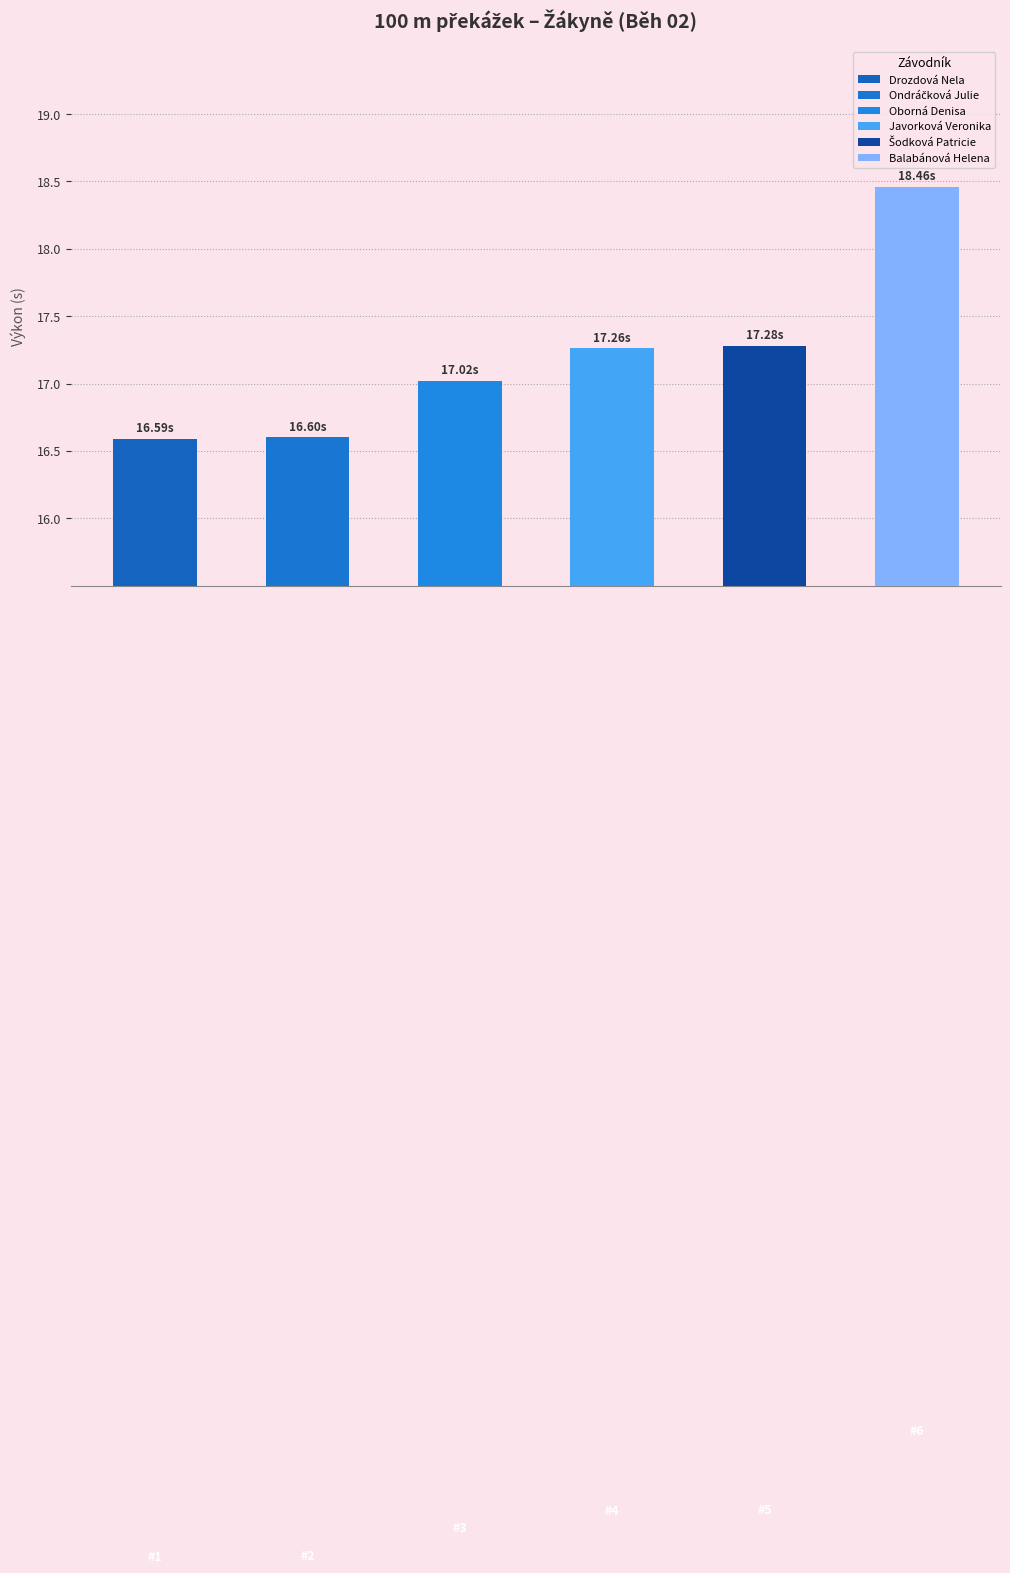

List the labels in order of value, smallest first.

Drozdová Nela, Ondráčková Julie, Oborná Denisa, Javorková Veronika, Šodková Patricie, Balabánová Helena